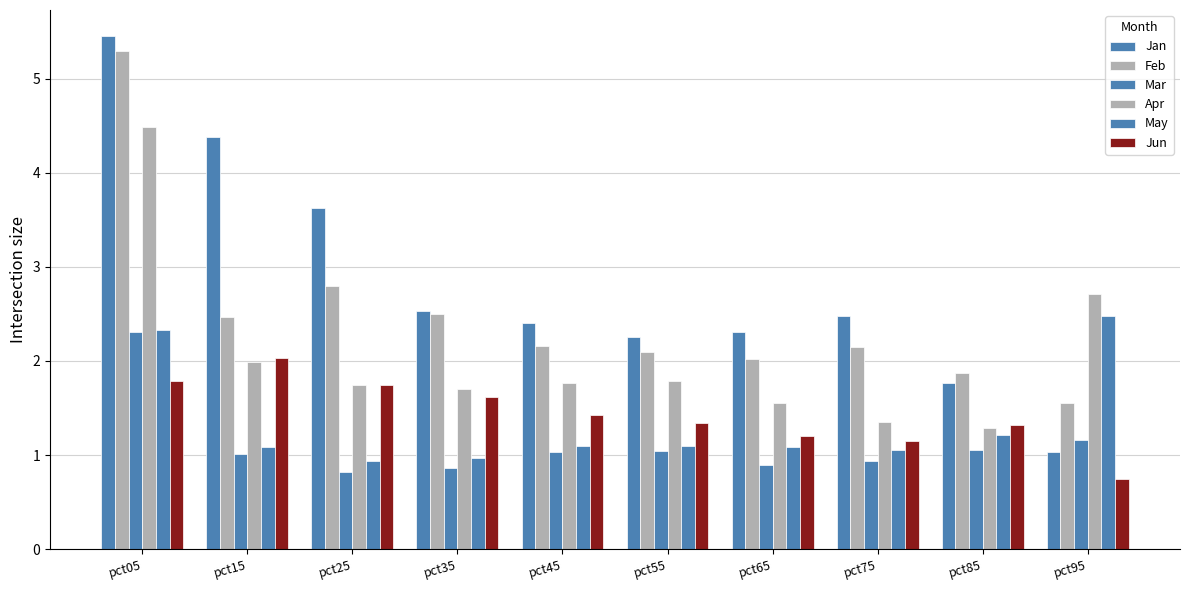

How many groups of bars are there?

10